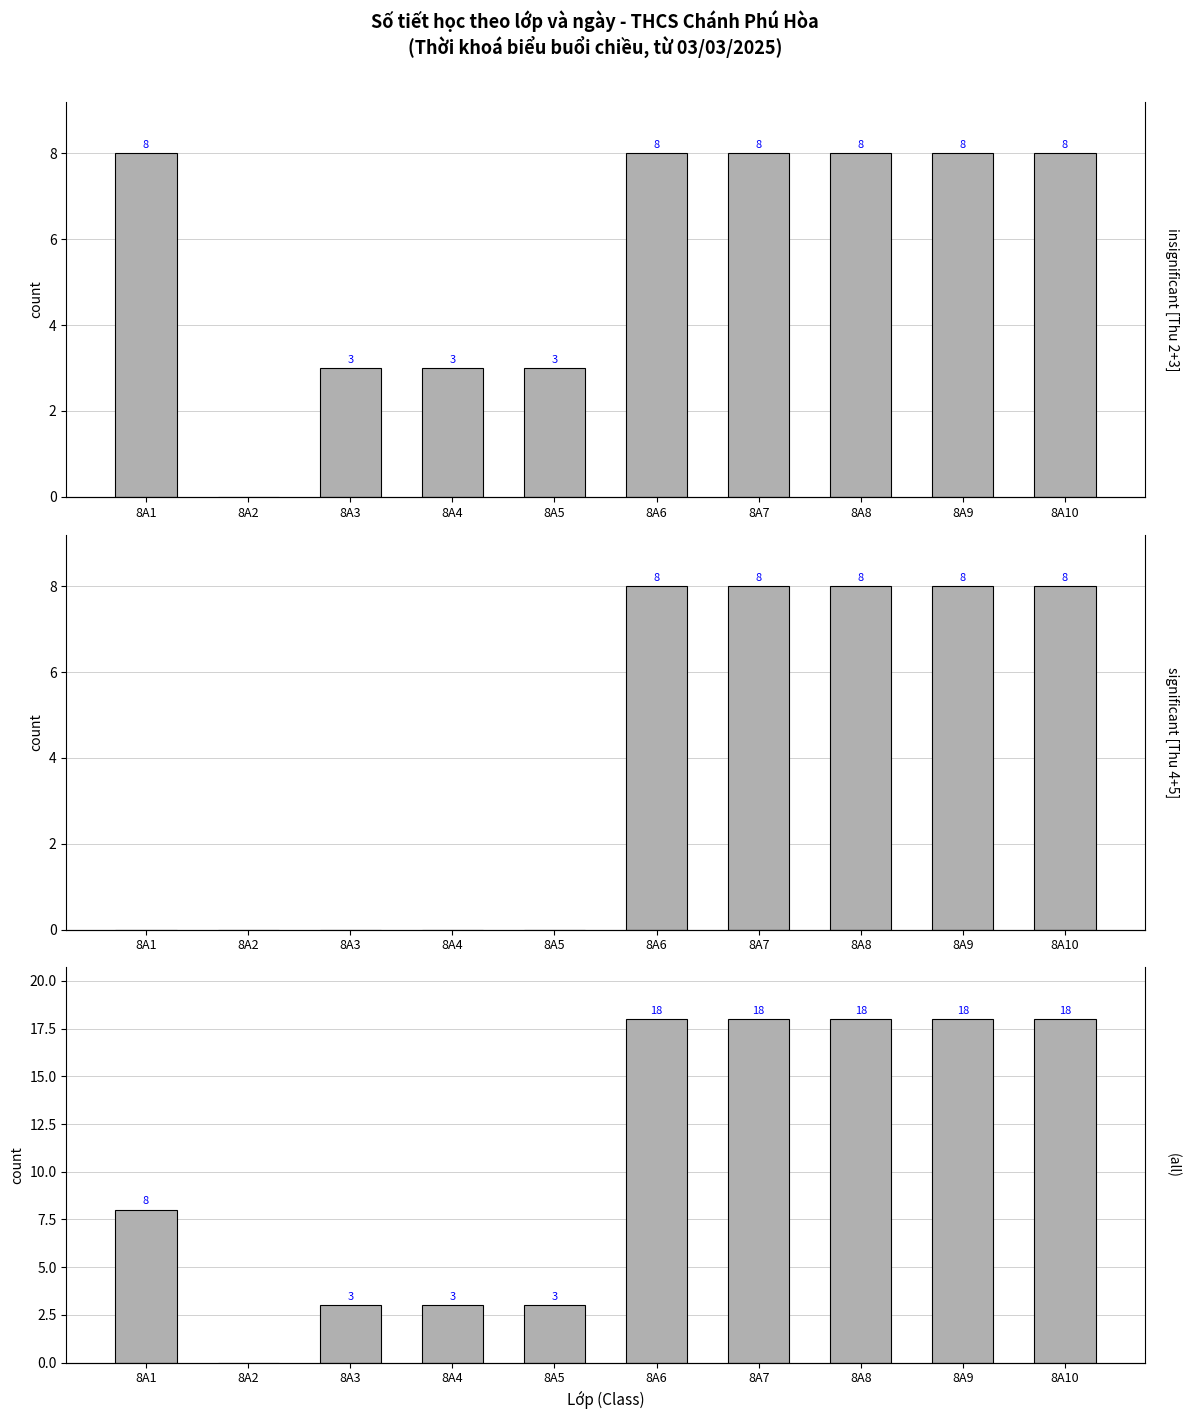

Which label corresponds to the smallest value in the chart?

8A2